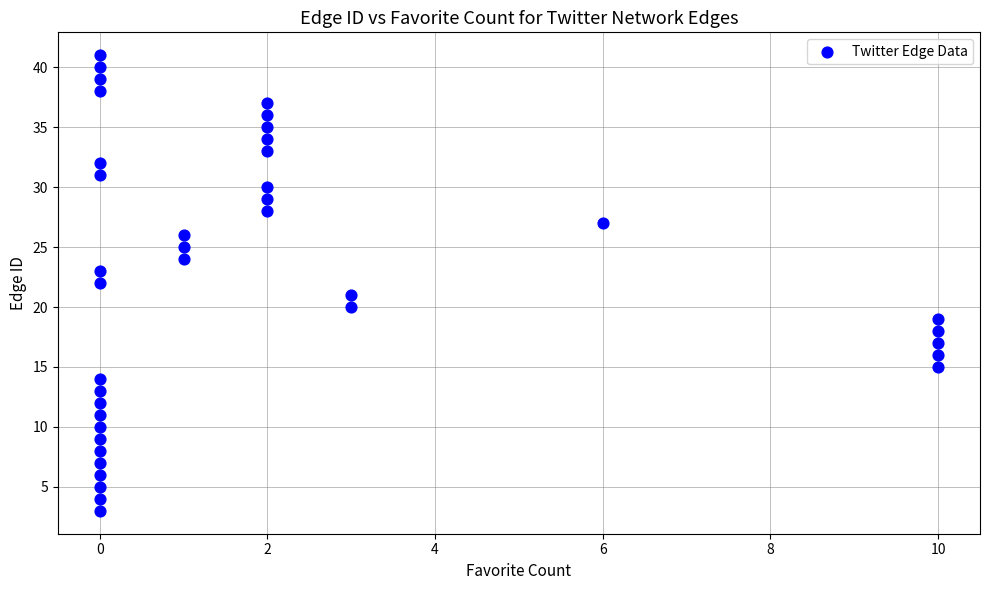

What is the range of X values (max minus min)?

10